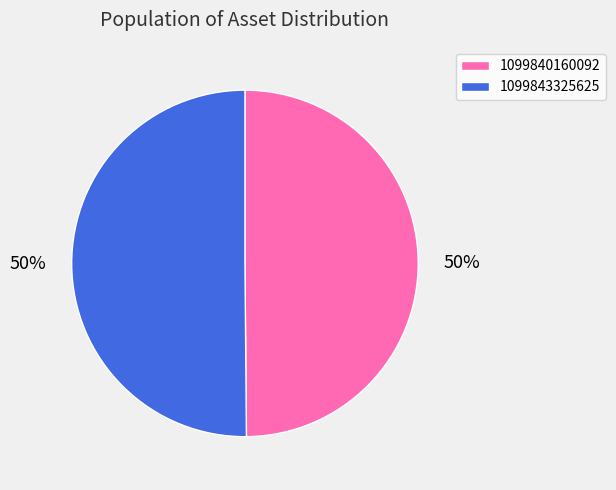

Approximately how many times larger is the value at 1099840160092 compared to 1099843325625?

1.0